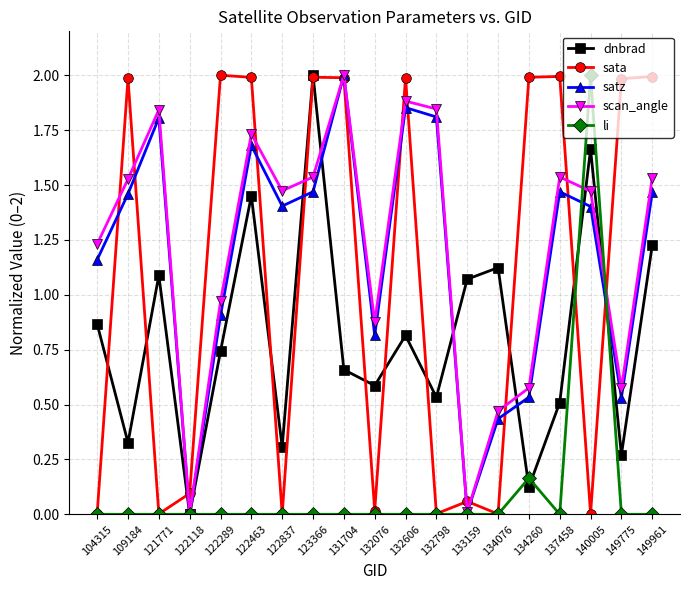

True or false: dnbrad has more than 2 interior local peaks.

True